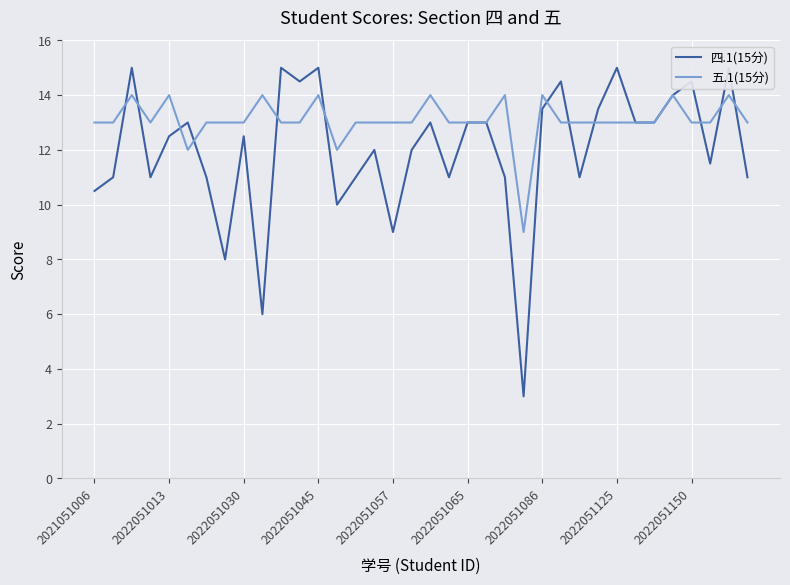

Rank the series by their average value, from lowest to highest.

四.1(15分), 五.1(15分)